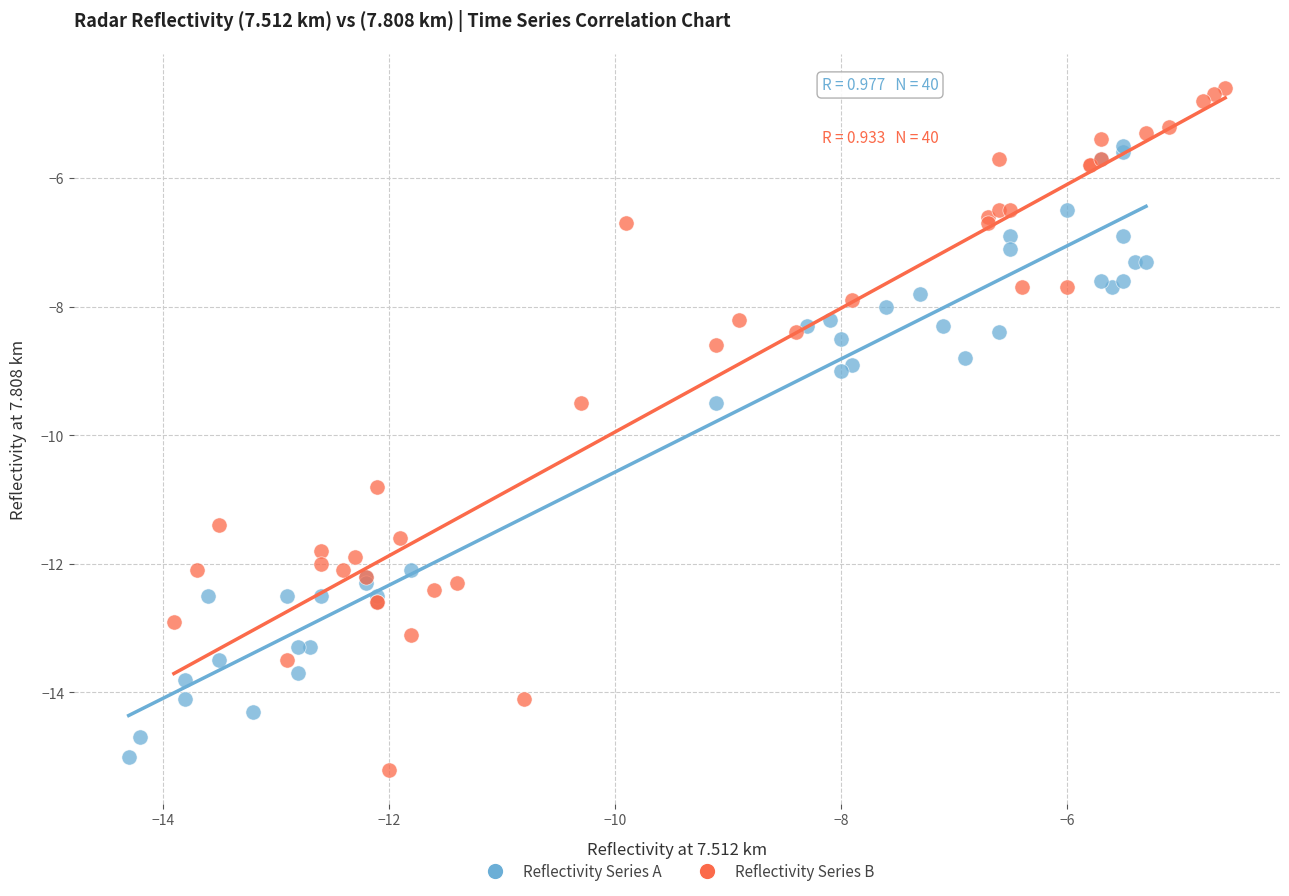

Which series has the widest spread of Y values?

Reflectivity Series B